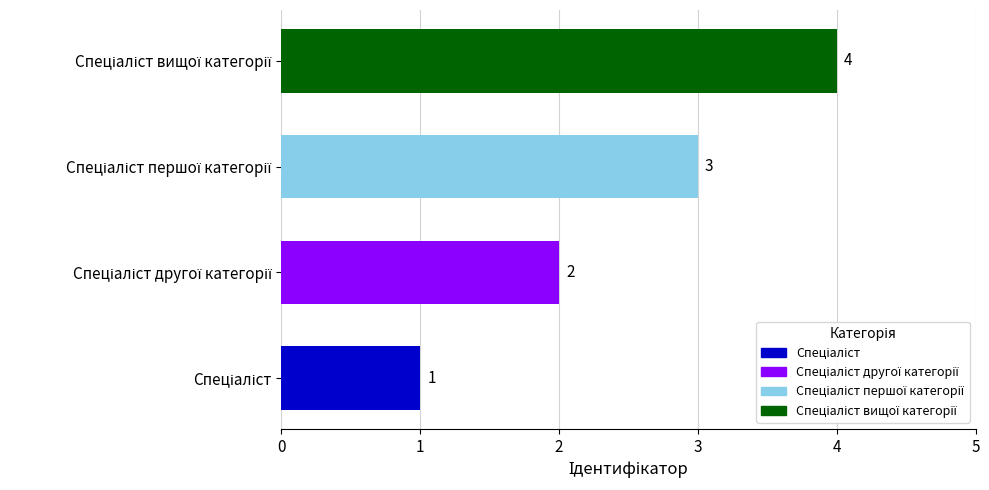

What is the difference between the maximum and minimum values?

3